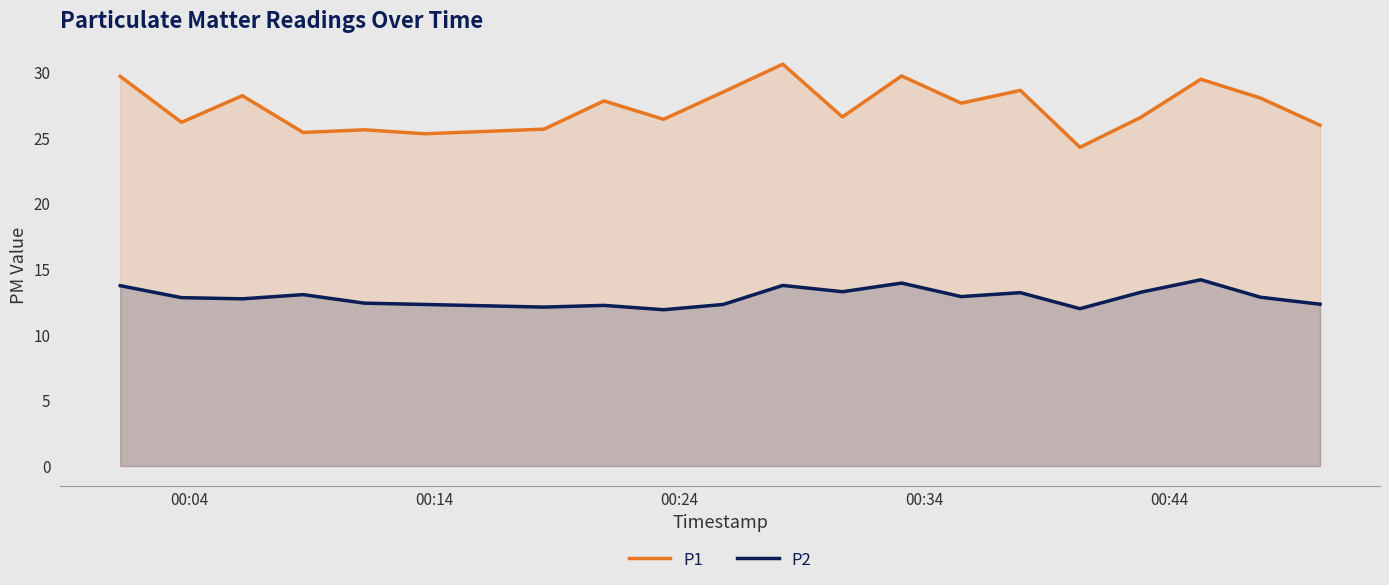

True or false: P1 and P2 intersect in this chart.

False